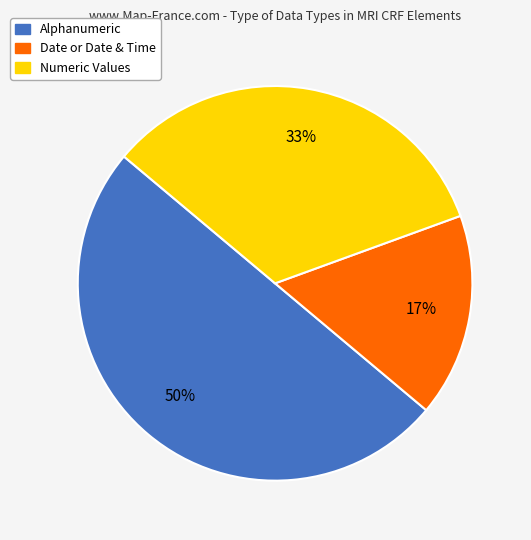

Count the number of slices in the pie.

3